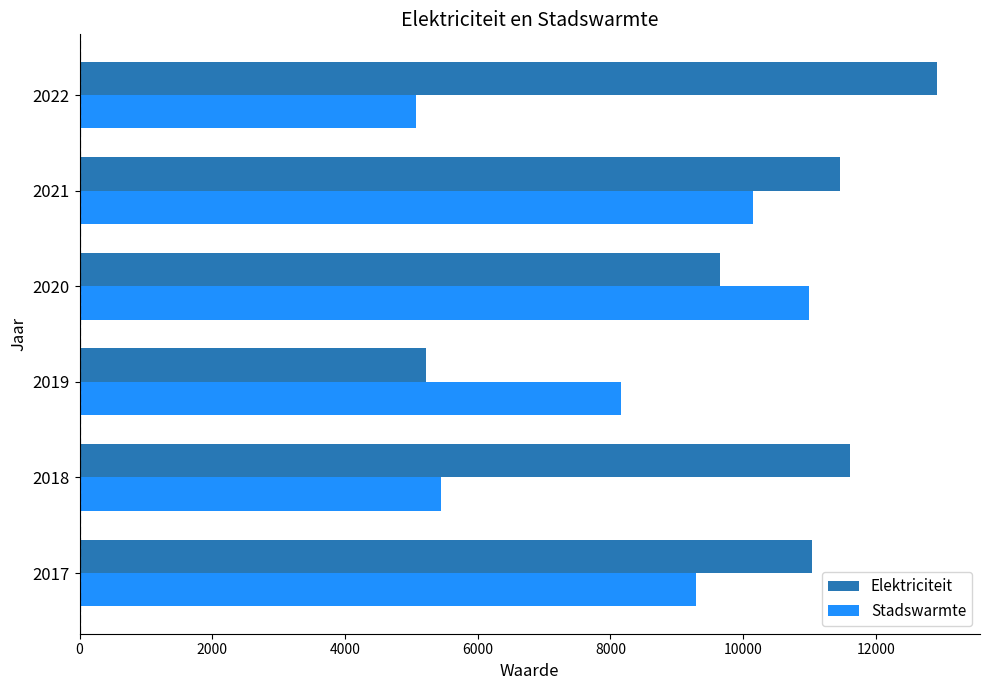

What value does the Stadswarmte series have at 2017, to the nearest 100?

9300